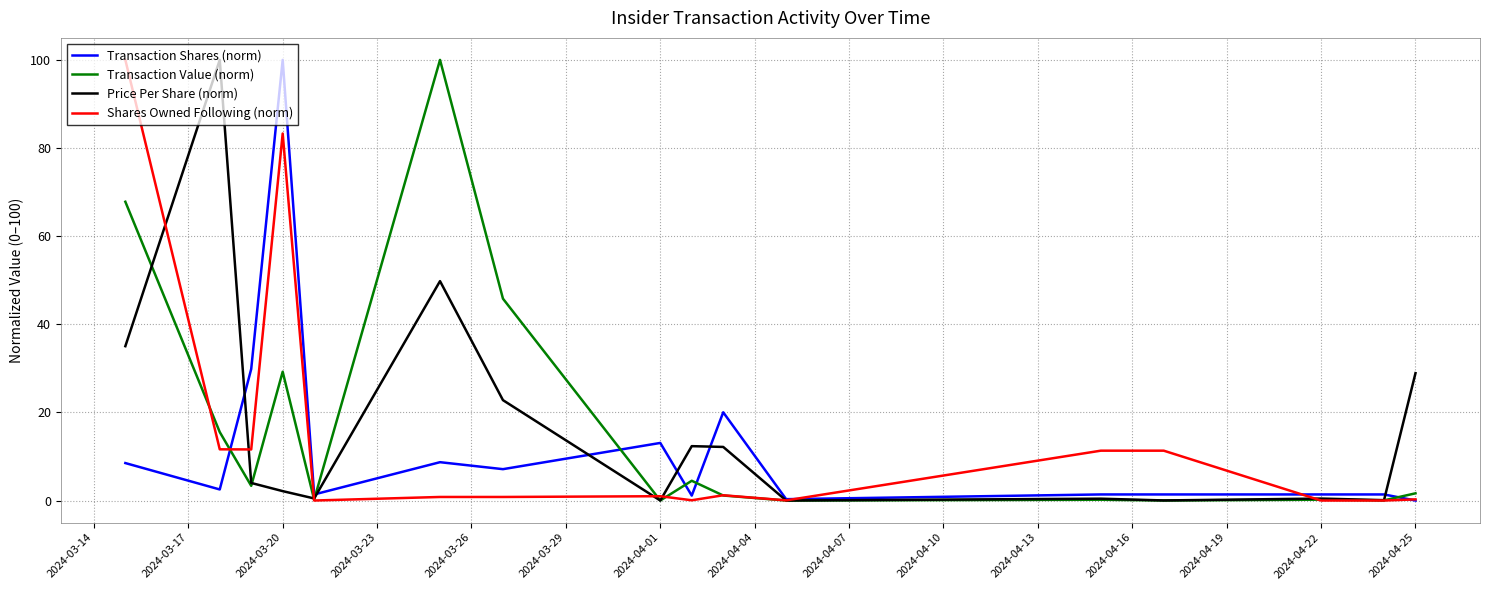

What is the highest value of the Transaction Value (norm) series?

100.0